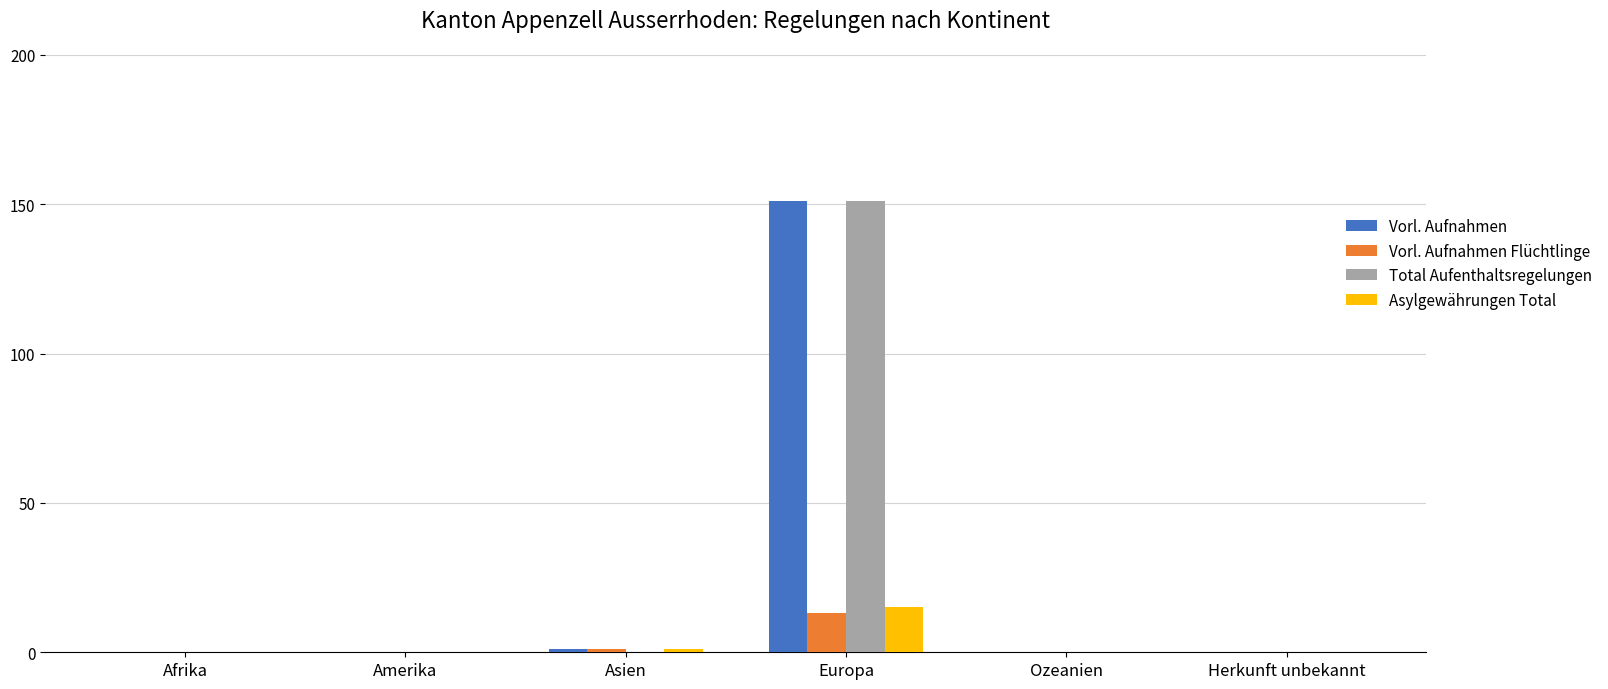

What are all the series names shown in the legend?

Vorl. Aufnahmen, Vorl. Aufnahmen Flüchtlinge, Total Aufenthaltsregelungen, Asylgewährungen Total